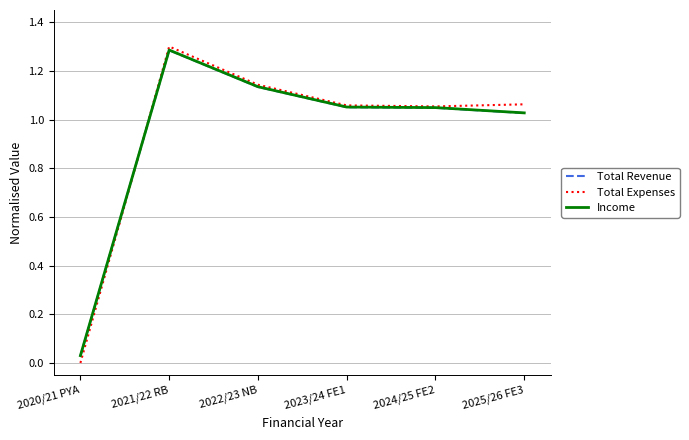

Where is the first local maximum for Income?

2021/22 RB